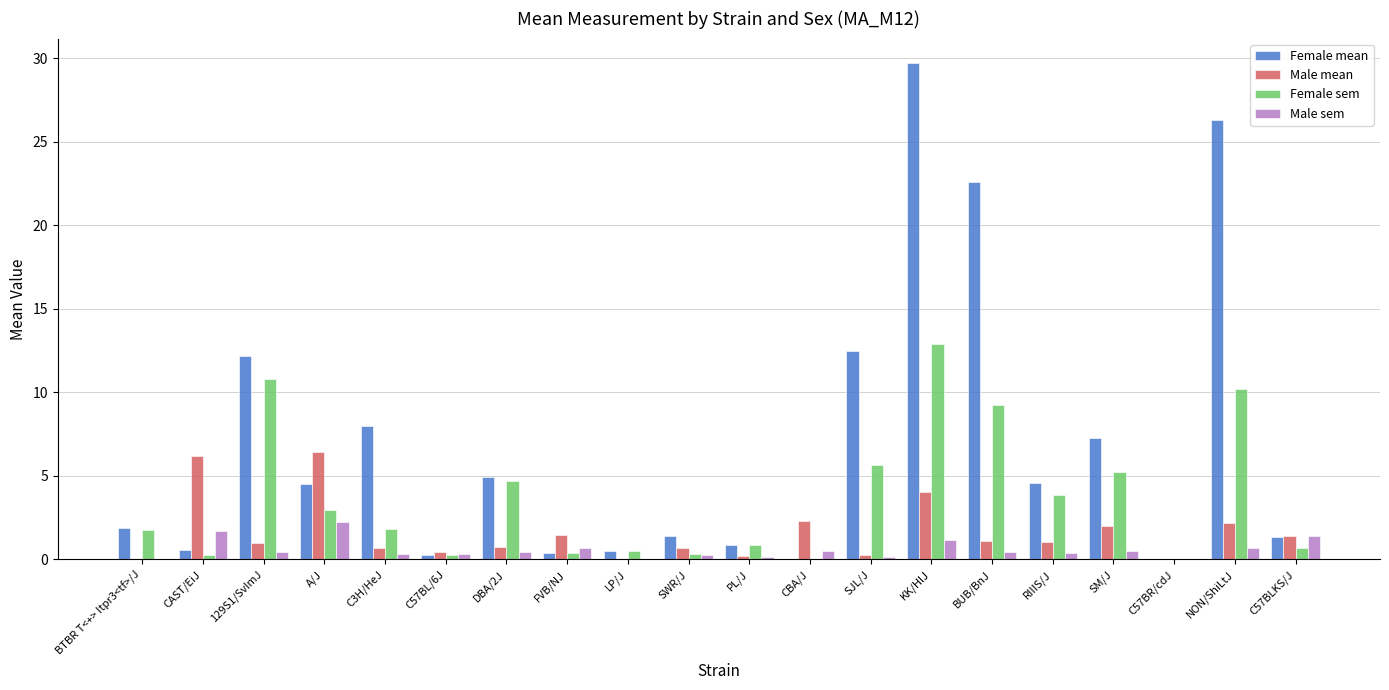

Which series has the largest range (max minus min)?

Female mean